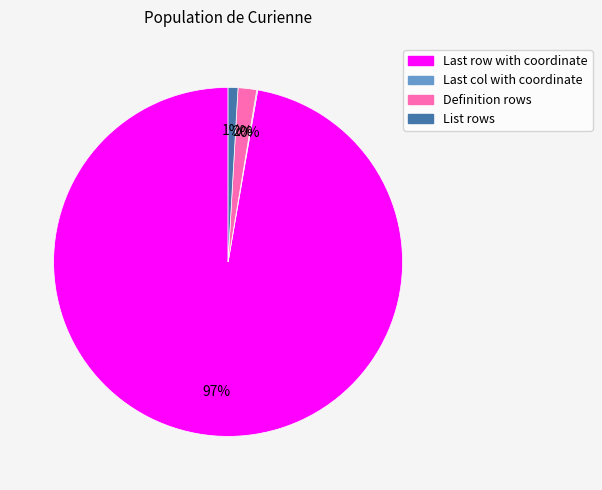

Is there a majority slice in this chart?

Yes